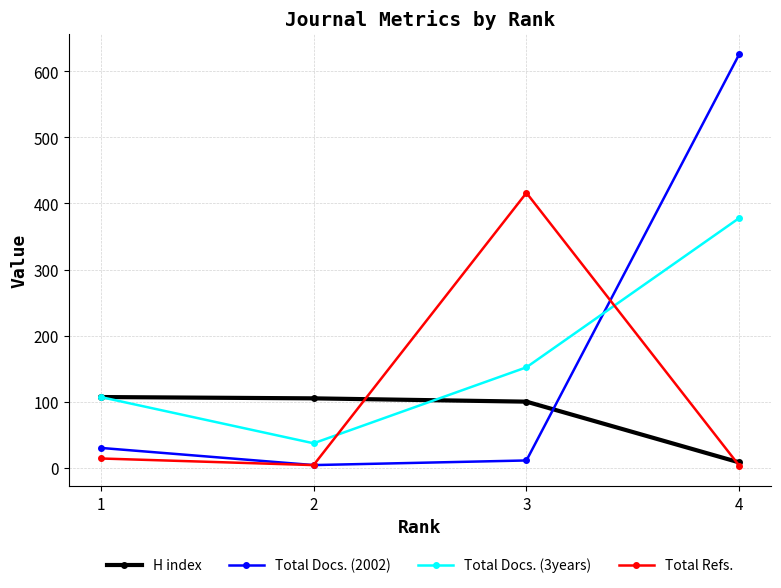

At which category does Total Refs. reach its first local valley?

2